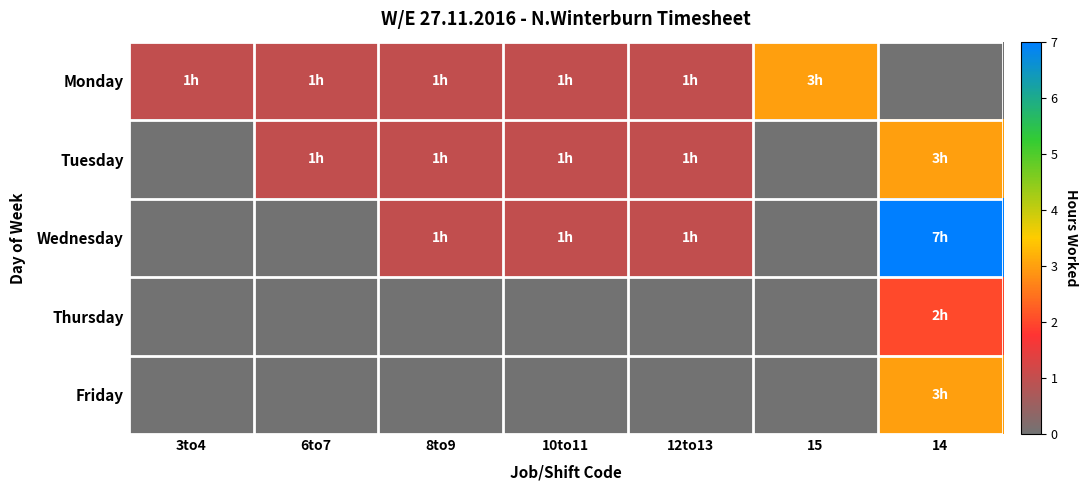

At which category is the sum across all series the highest?

14